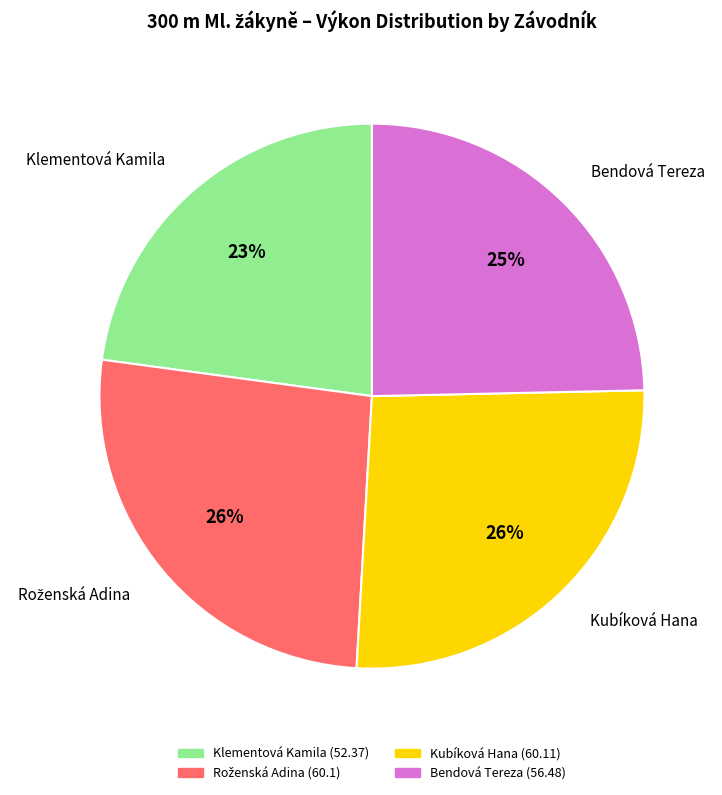

What is the smallest slice in the pie chart?

Klementová Kamila